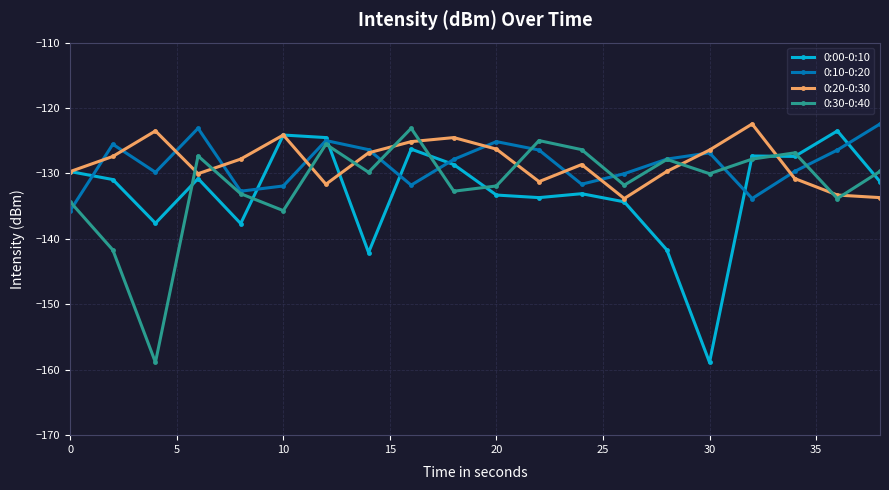

What is the value of the 0:30-0:40 point at the 14th from the left?

-131.8